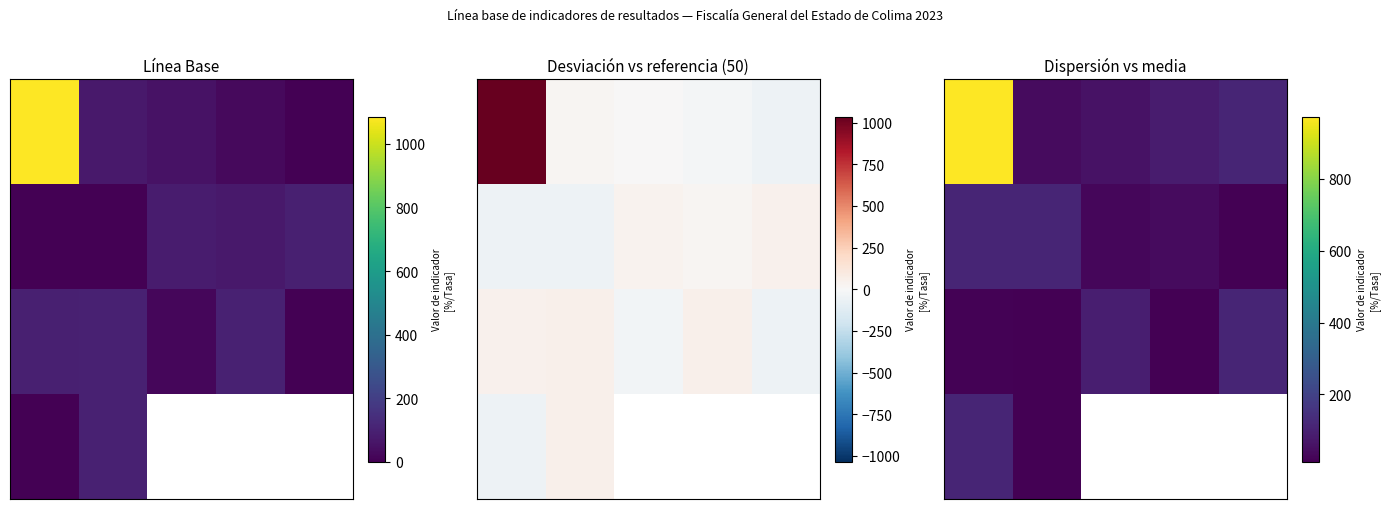

How many distinct data groups are displayed?

4